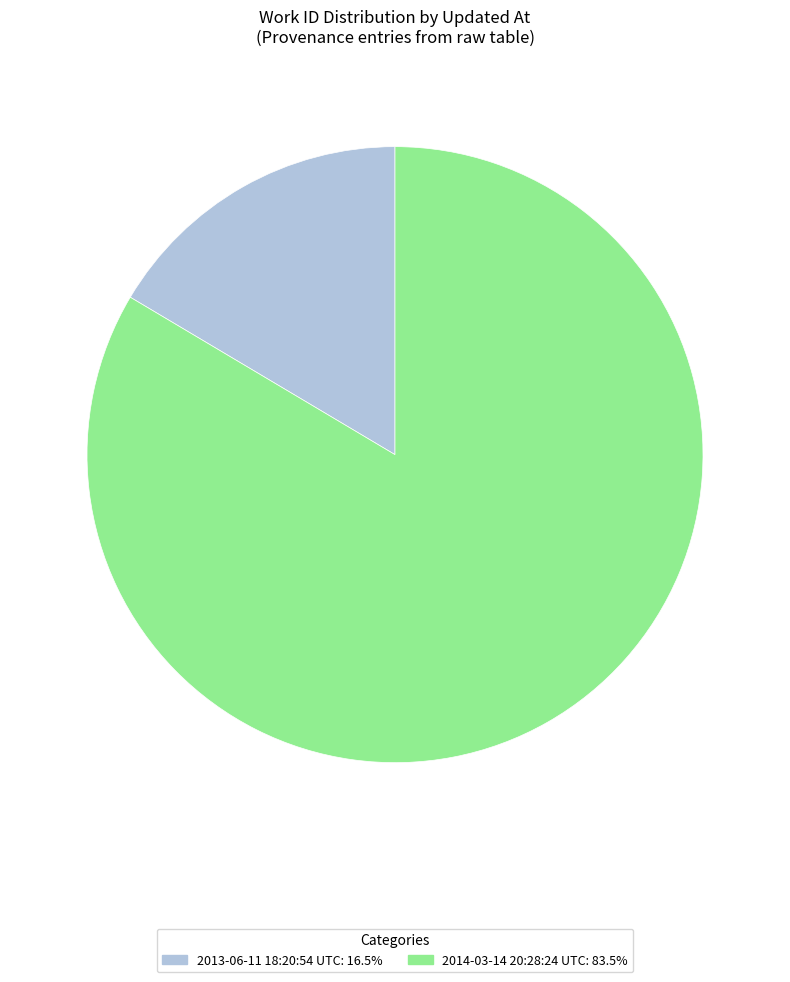

Which category has the smallest portion of the pie?

2013-06-11 18:20:54 UTC